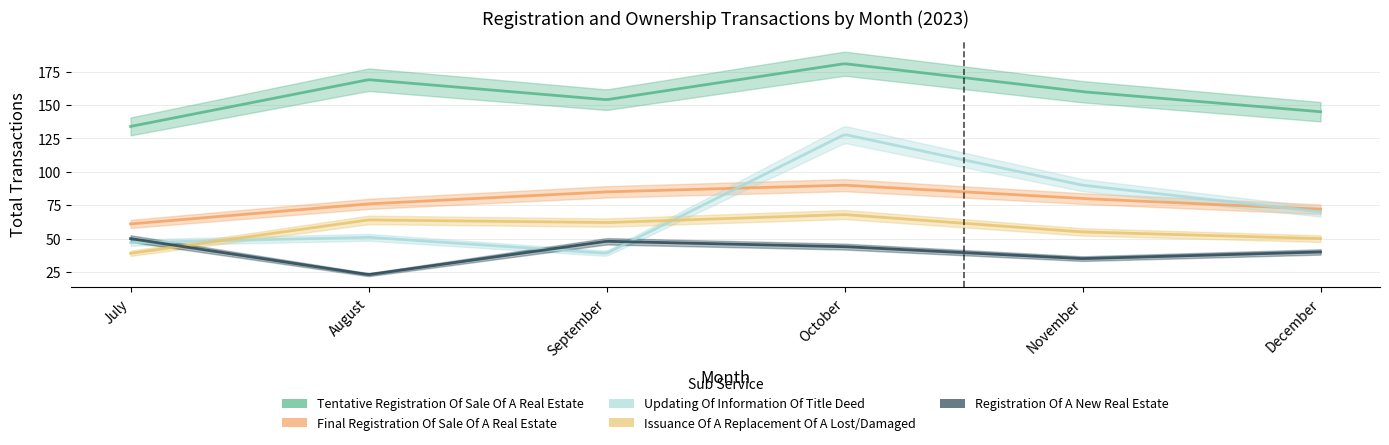

What is the difference between the Final Registration Of Sale Of A Real Estate values at July and November?

19